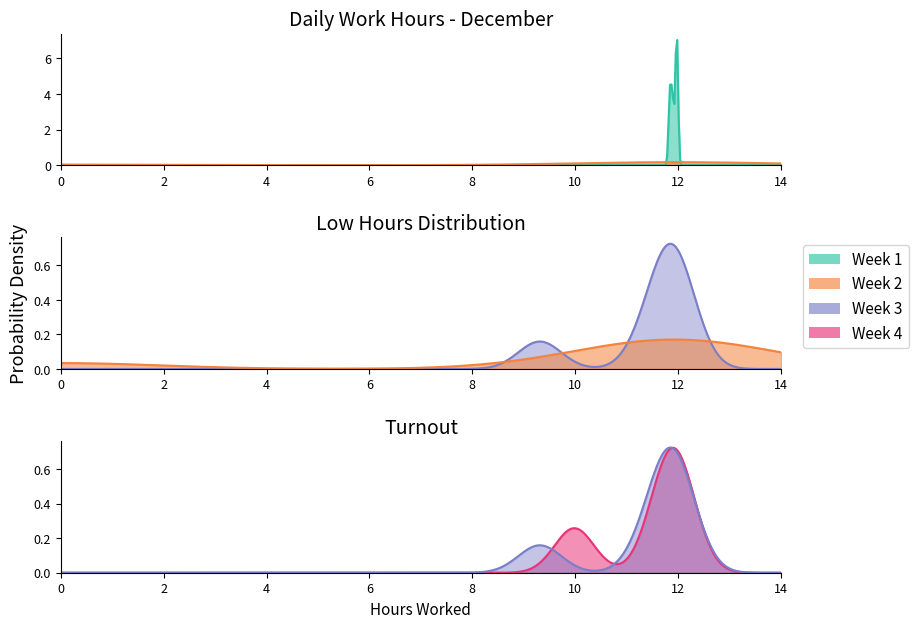

At which label does the data first exceed 11?

2